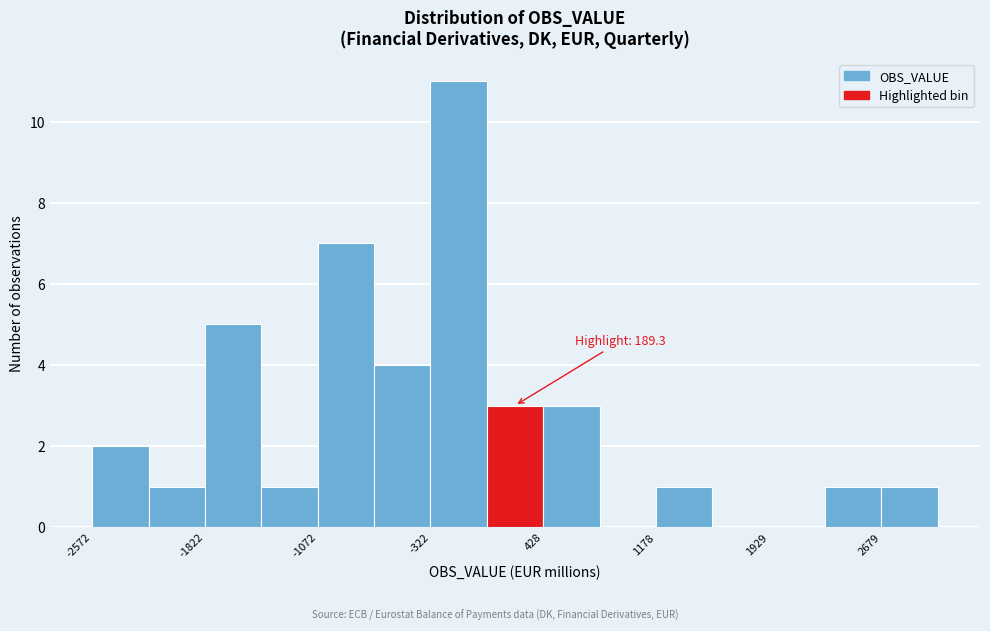

Around what value on the x-axis is the tallest bar? Give the approximate position of its centre, as read against the axis.

-100